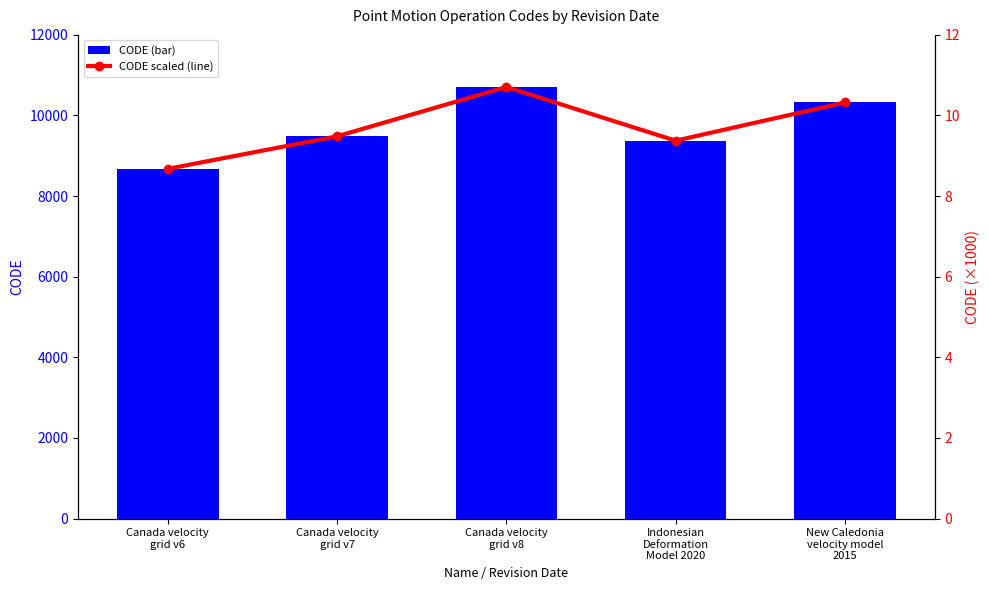

Count the number of categories in the chart.

5